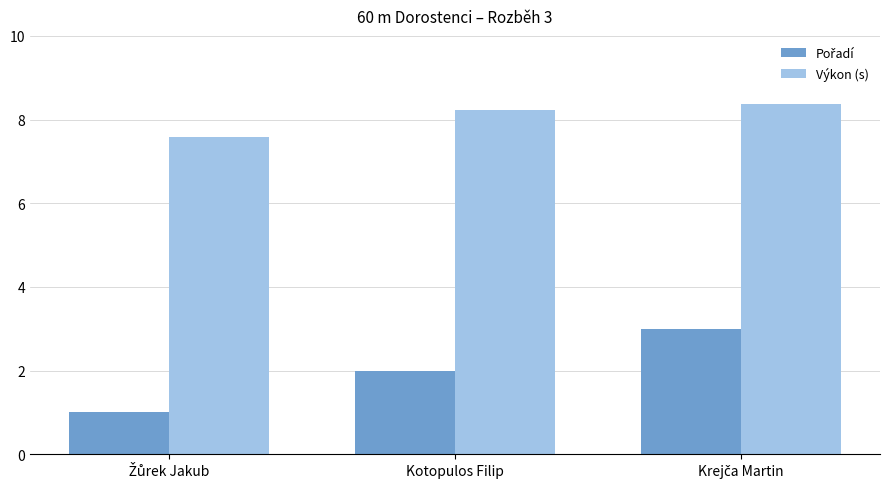

Which series has the largest total across all categories?

Výkon (s)